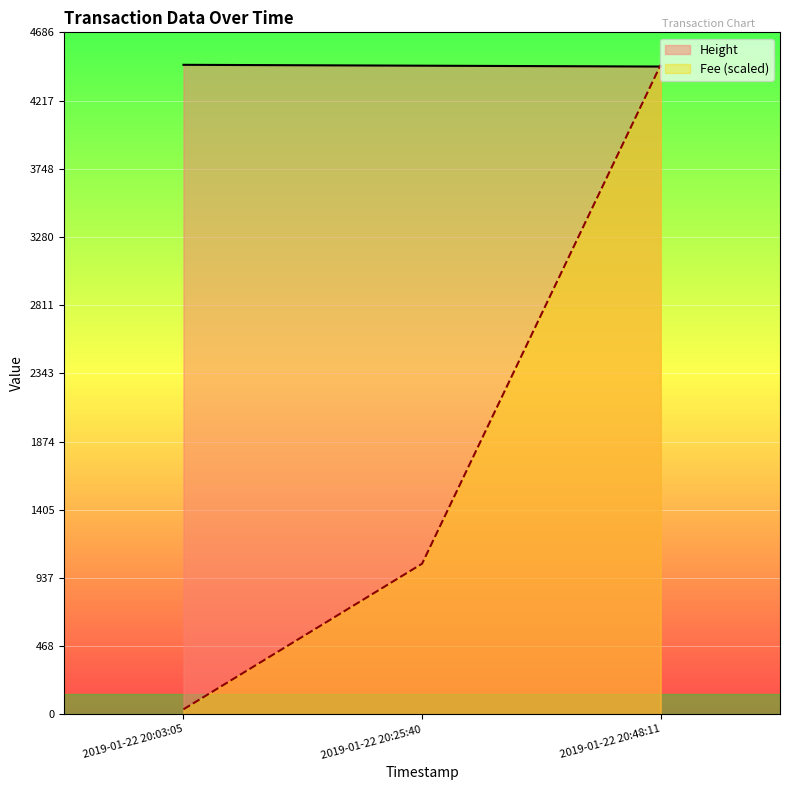

What is the value of the Height point at the 3rd from the left?

4451.0